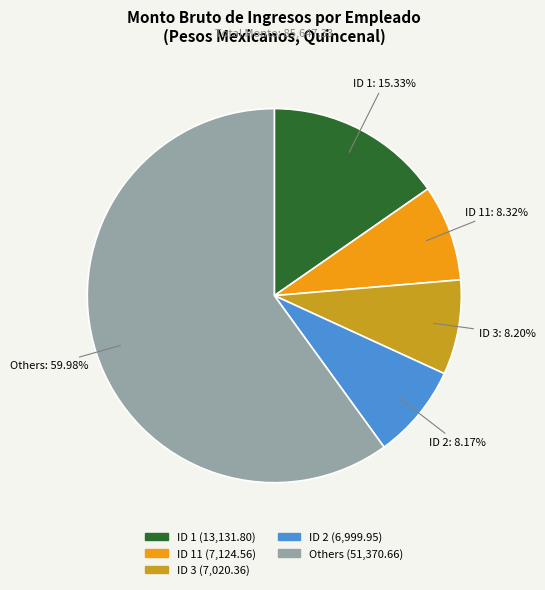

Is there any slice that represents more than half of the pie?

Yes